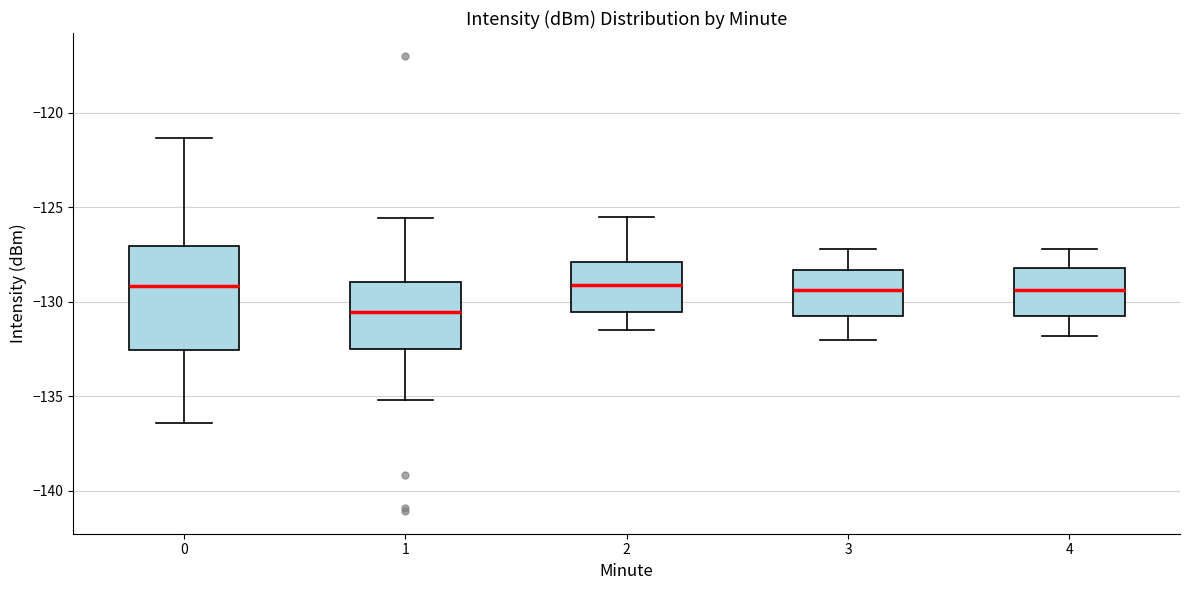

Reading left to right, read every box against the y-axis: the position of its median line, the range the box covers, and the ends of its whiskers. The values are not printed on the chart, so give them approximately, as read against the axis.

0: median -129.0, box -132.5 to -127.0, whiskers -136.5 to -121.5
1: median -130.5, box -132.5 to -129.0, whiskers -135.0 to -125.5
2: median -129.0, box -130.5 to -128.0, whiskers -131.5 to -125.5
3: median -129.5, box -131.0 to -128.5, whiskers -132.0 to -127.0
4: median -129.5, box -131.0 to -128.0, whiskers -132.0 to -127.0